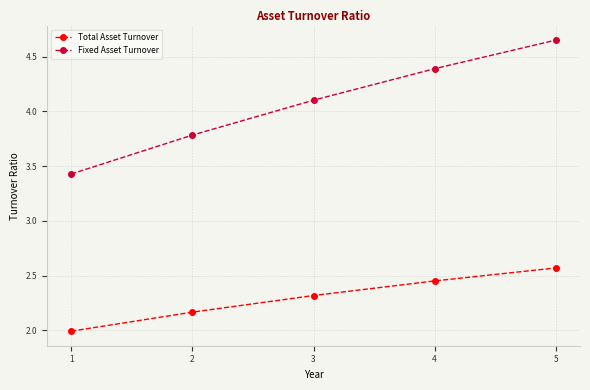

What are all the series names shown in the legend?

Total Asset Turnover, Fixed Asset Turnover